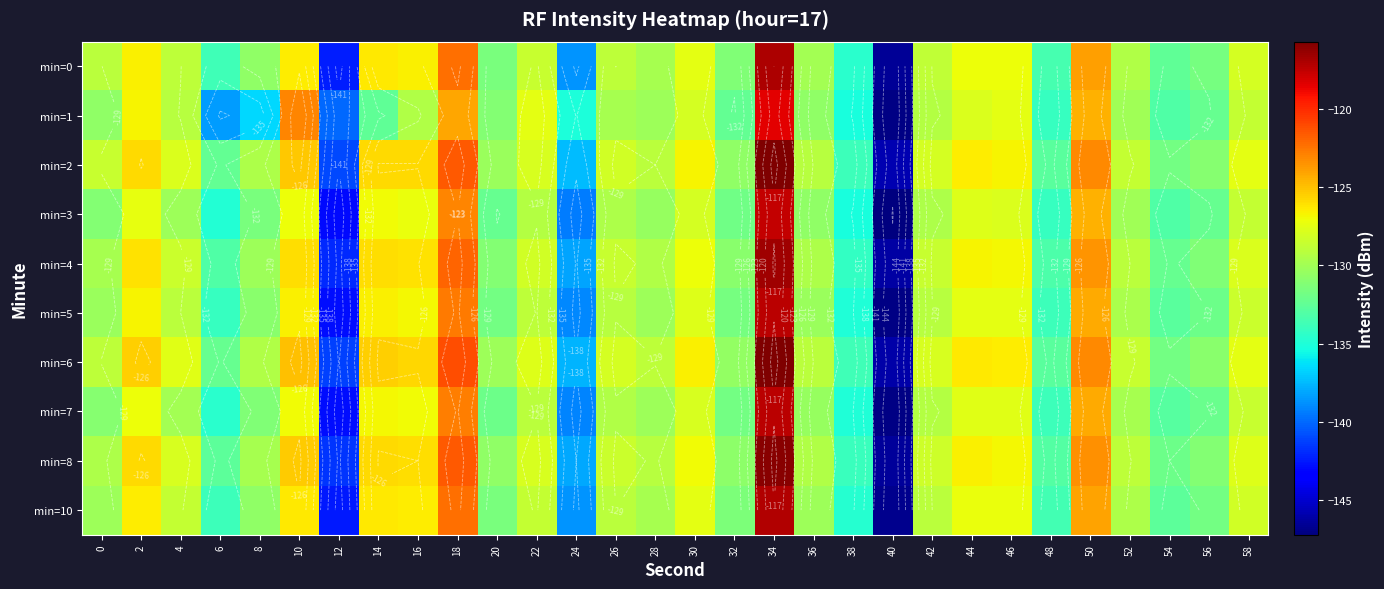

List the labels in order of min=7 value, largest first.

34, 18, 50, 14, 10, 16, 2, 44, 46, 30, 58, 22, 42, 26, 52, 4, 28, 36, 0, 8, 32, 20, 56, 54, 48, 6, 38, 24, 12, 40